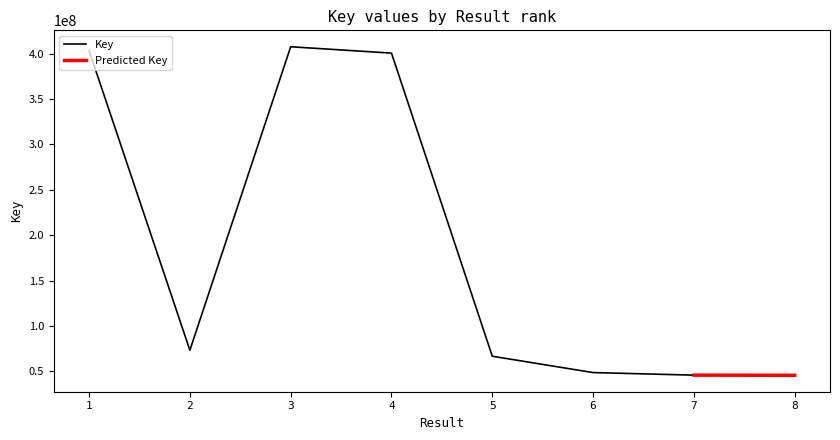

How many points are lower than both their immediate neighbors (excluding endpoints)?

1